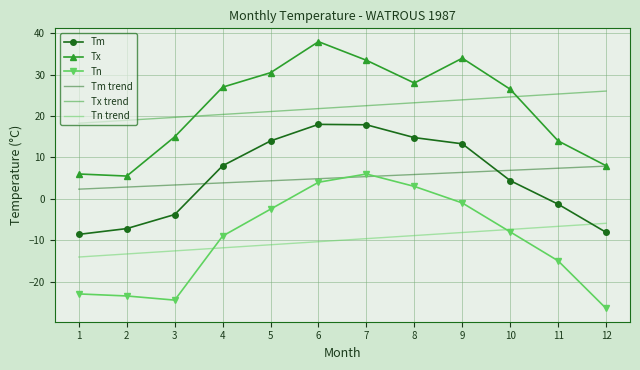

Is it true that Tm equals 2.1 at 10?

False